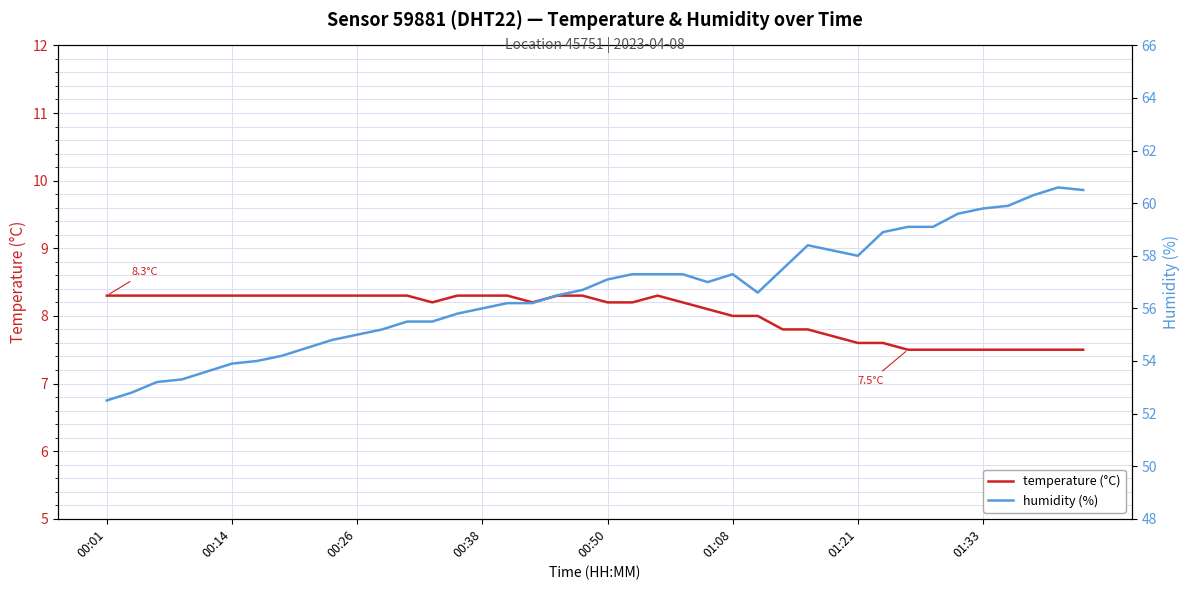

How many values in the humidity (%) series are below 56?

15